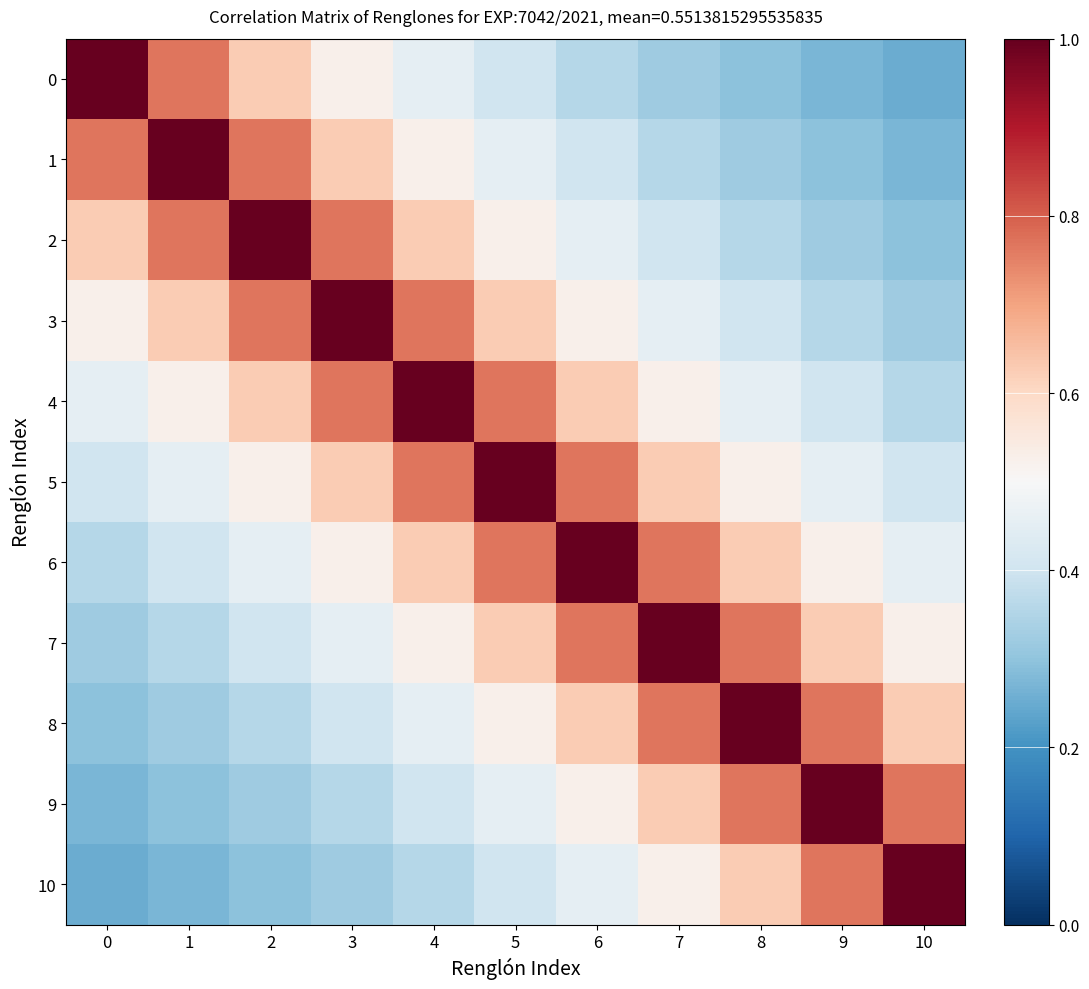

Reading left to right, what are all the values shown in this chart?

0: 0=1.0	1=0.8	2=0.6	3=0.5	4=0.5	5=0.4	6=0.4	7=0.3	8=0.3	9=0.3	10=0.2
1: 0=0.8	1=1.0	2=0.8	3=0.6	4=0.5	5=0.5	6=0.4	7=0.4	8=0.3	9=0.3	10=0.3
2: 0=0.6	1=0.8	2=1.0	3=0.8	4=0.6	5=0.5	6=0.5	7=0.4	8=0.4	9=0.3	10=0.3
3: 0=0.5	1=0.6	2=0.8	3=1.0	4=0.8	5=0.6	6=0.5	7=0.5	8=0.4	9=0.4	10=0.3
4: 0=0.5	1=0.5	2=0.6	3=0.8	4=1.0	5=0.8	6=0.6	7=0.5	8=0.5	9=0.4	10=0.4
5: 0=0.4	1=0.5	2=0.5	3=0.6	4=0.8	5=1.0	6=0.8	7=0.6	8=0.5	9=0.5	10=0.4
6: 0=0.4	1=0.4	2=0.5	3=0.5	4=0.6	5=0.8	6=1.0	7=0.8	8=0.6	9=0.5	10=0.5
7: 0=0.3	1=0.4	2=0.4	3=0.5	4=0.5	5=0.6	6=0.8	7=1.0	8=0.8	9=0.6	10=0.5
8: 0=0.3	1=0.3	2=0.4	3=0.4	4=0.5	5=0.5	6=0.6	7=0.8	8=1.0	9=0.8	10=0.6
9: 0=0.3	1=0.3	2=0.3	3=0.4	4=0.4	5=0.5	6=0.5	7=0.6	8=0.8	9=1.0	10=0.8
10: 0=0.2	1=0.3	2=0.3	3=0.3	4=0.4	5=0.4	6=0.5	7=0.5	8=0.6	9=0.8	10=1.0